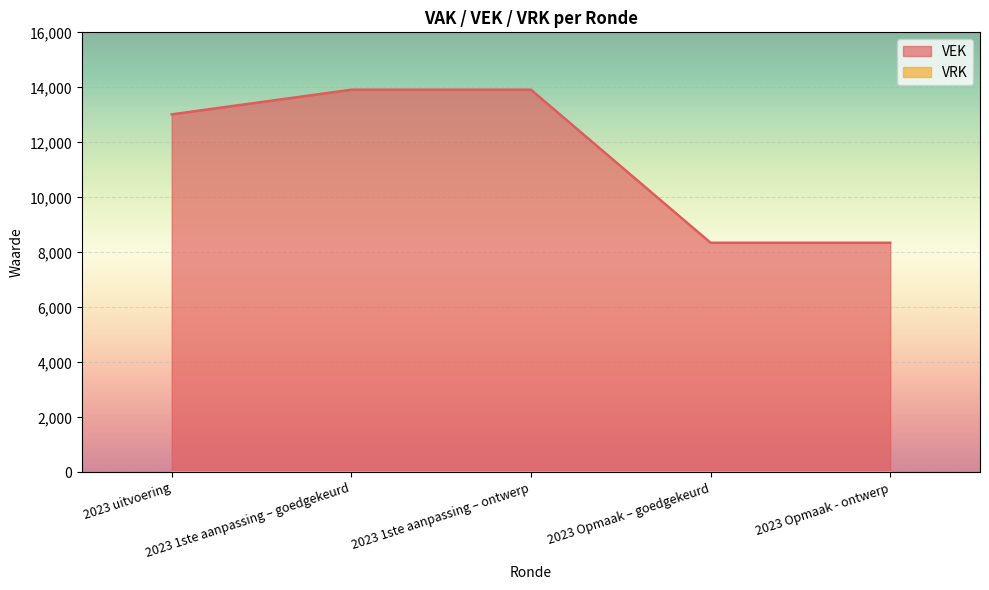

The chart shows a value of 19866 at 2023 1ste aanpassing – ontwerp. True or false?

False